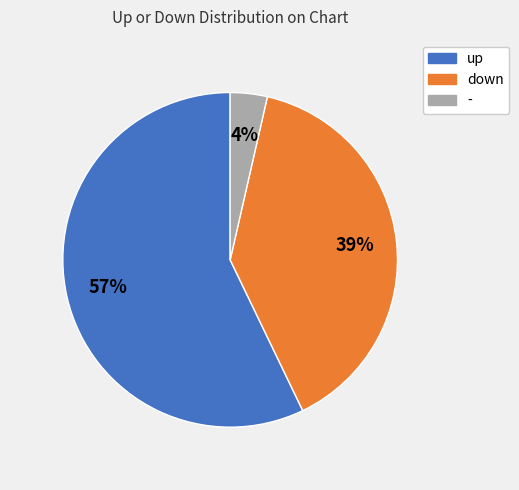

Rank the categories by value from lowest to highest.

-, down, up